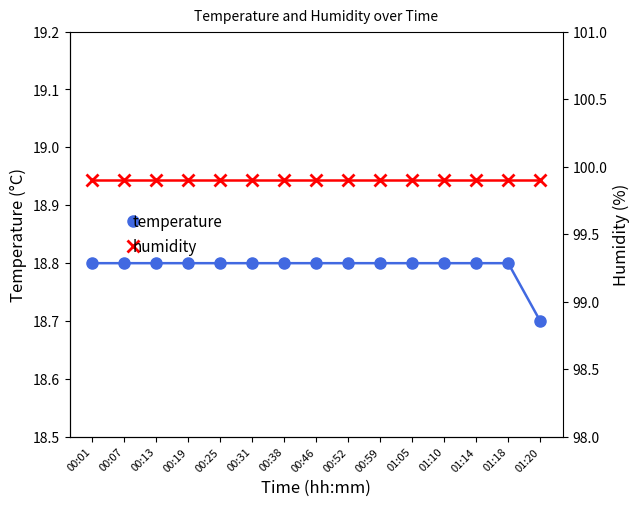

Does the chart display data point markers on the line(s)?

Yes